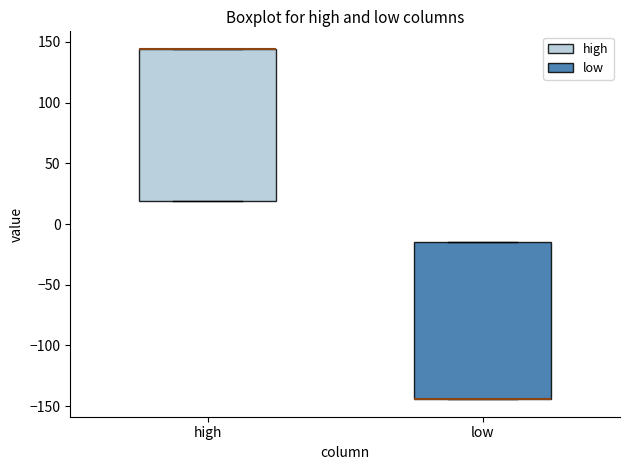

Reading left to right, transcribe this box plot: for each box, give where its median line is, the range the box spans, and where its two whiskers end, as read against the y-axis. The values are not printed on the chart, so give them approximately, as read against the axis.

high: median 145 (drawn on the box's upper edge), box 20 to 145, whiskers 20 to 145
low: median -145 (drawn on the box's lower edge), box -145 to -15, whiskers -145 to -15